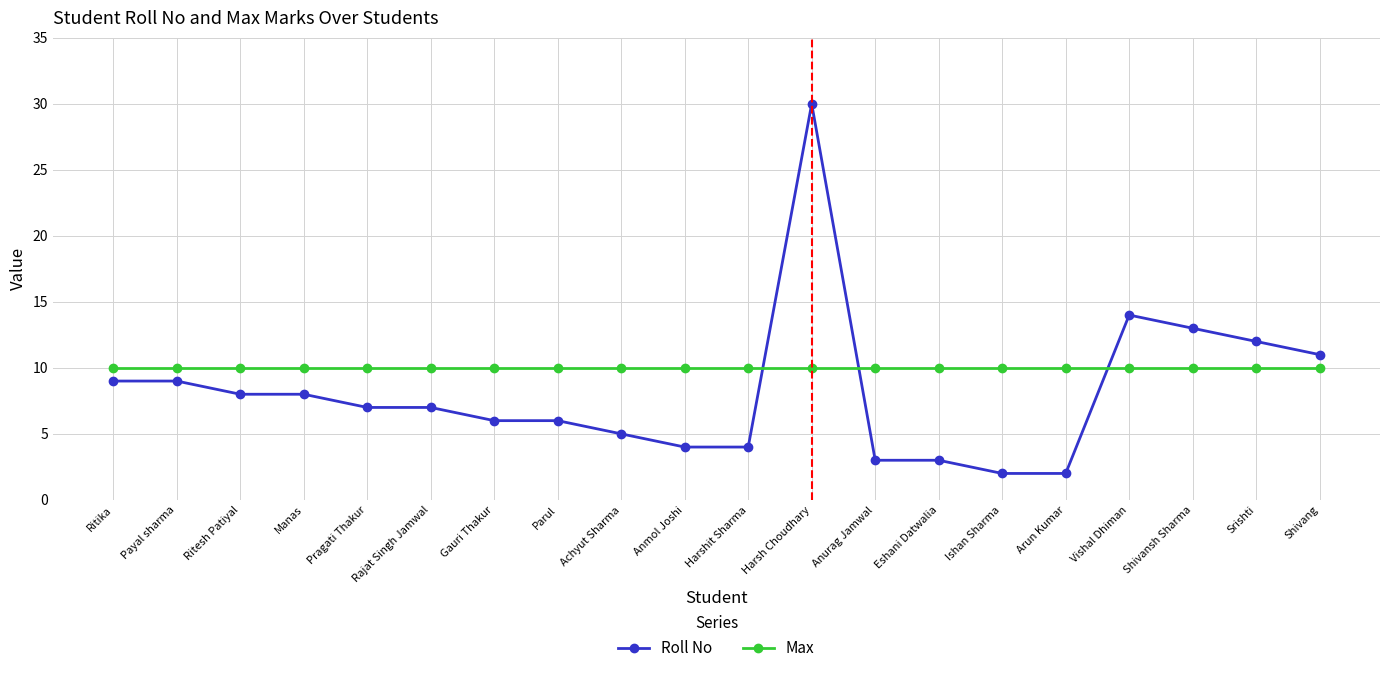

The value of Roll No at Anmol Joshi is 4. True or false?

True